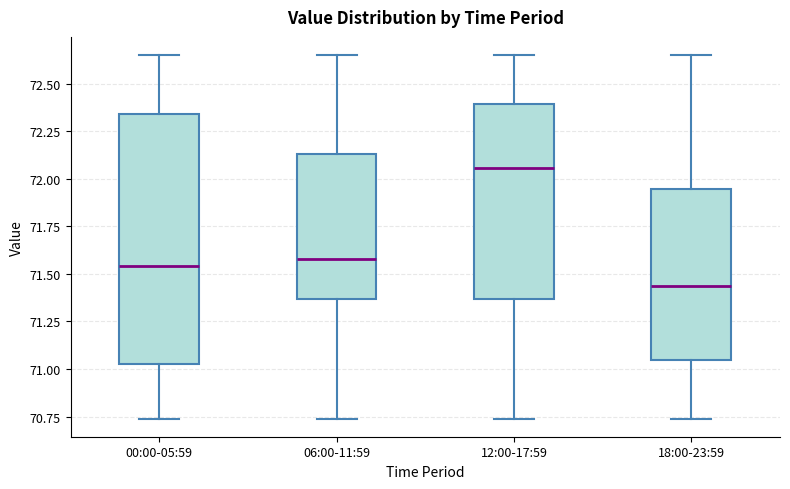

Reading left to right, read every box against the y-axis: the position of its median line, the range the box covers, and the ends of its whiskers. The values are not printed on the chart, so give them approximately, as read against the axis.

00:00-05:59: median 71.55, box 71.05 to 72.35, whiskers 70.75 to 72.65
06:00-11:59: median 71.60, box 71.35 to 72.15, whiskers 70.75 to 72.65
12:00-17:59: median 72.05, box 71.35 to 72.40, whiskers 70.75 to 72.65
18:00-23:59: median 71.45, box 71.05 to 71.95, whiskers 70.75 to 72.65